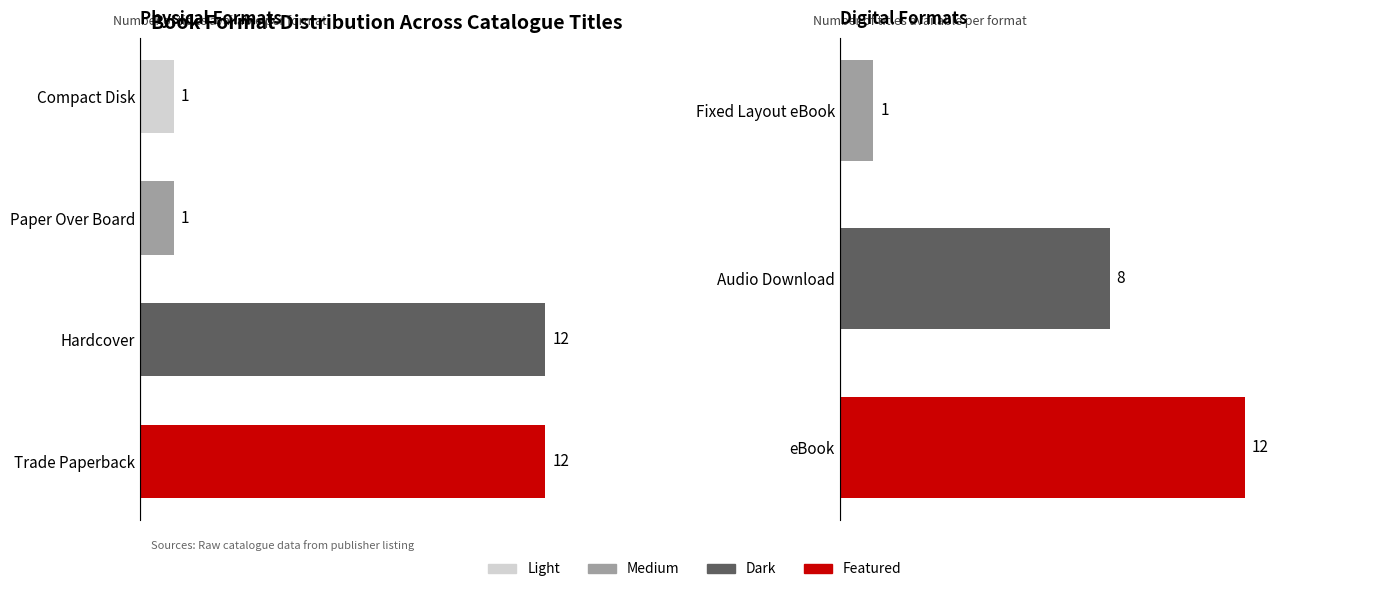

What is the minimum value shown in the chart?

1